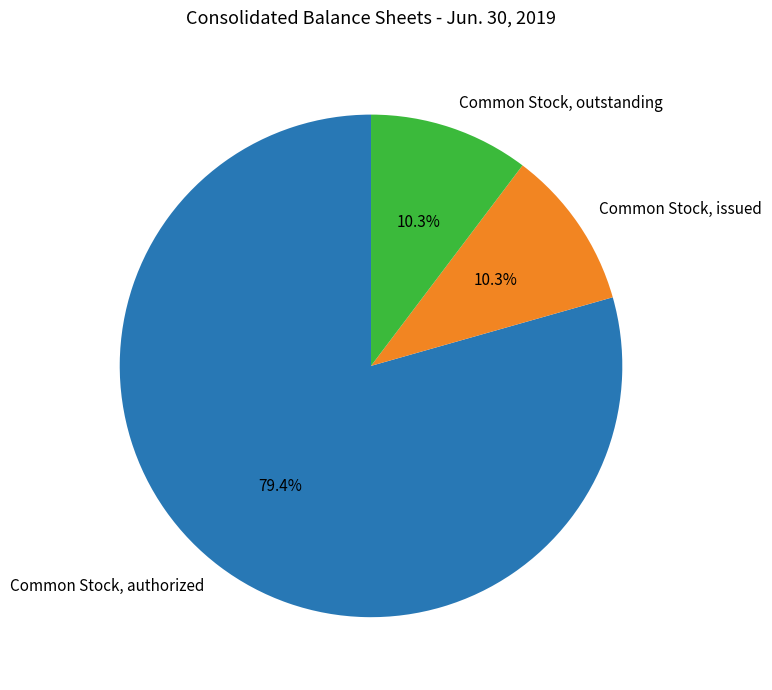

Count the number of slices in the pie.

3